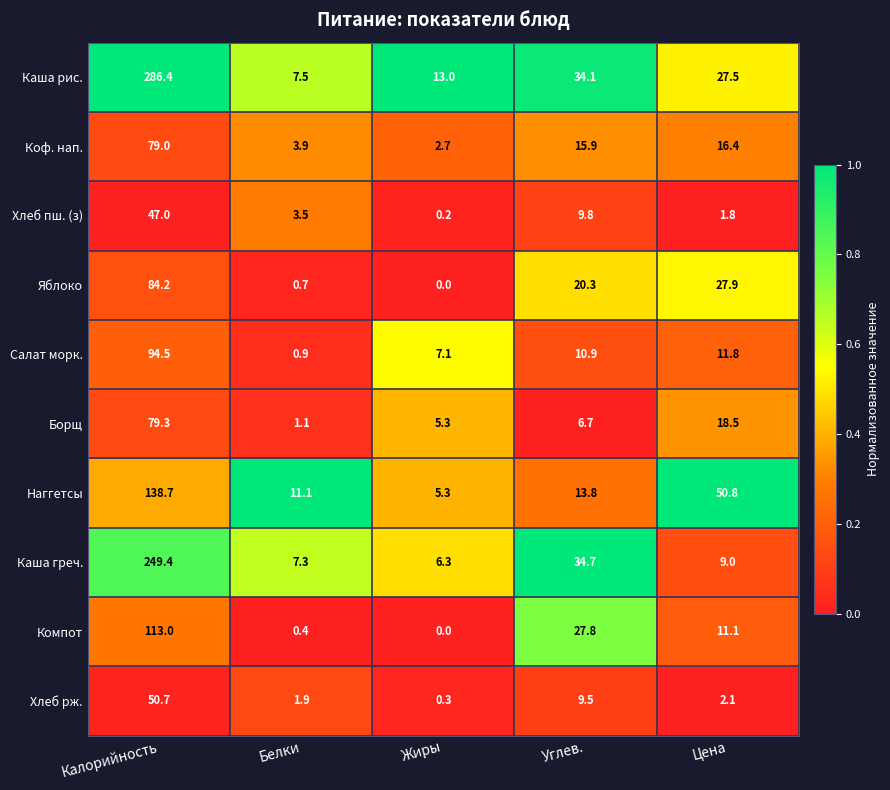

At which category does the chart reach its peak across all series?

Калорийность